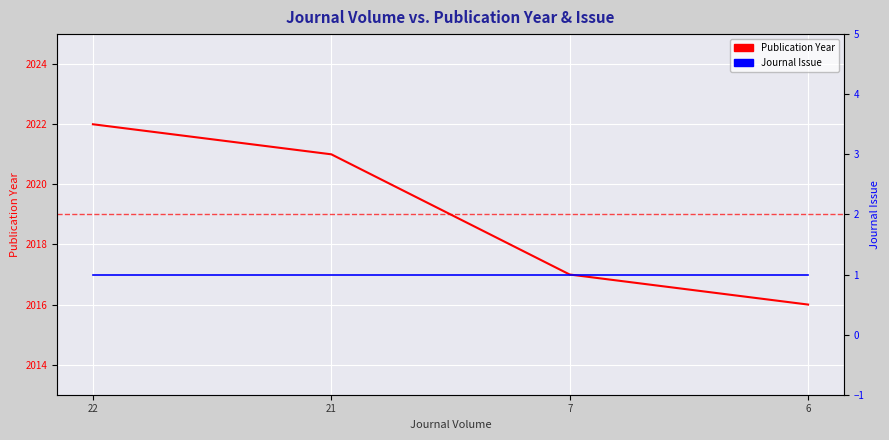

True or false: Publication Year and Journal Issue intersect in this chart.

False